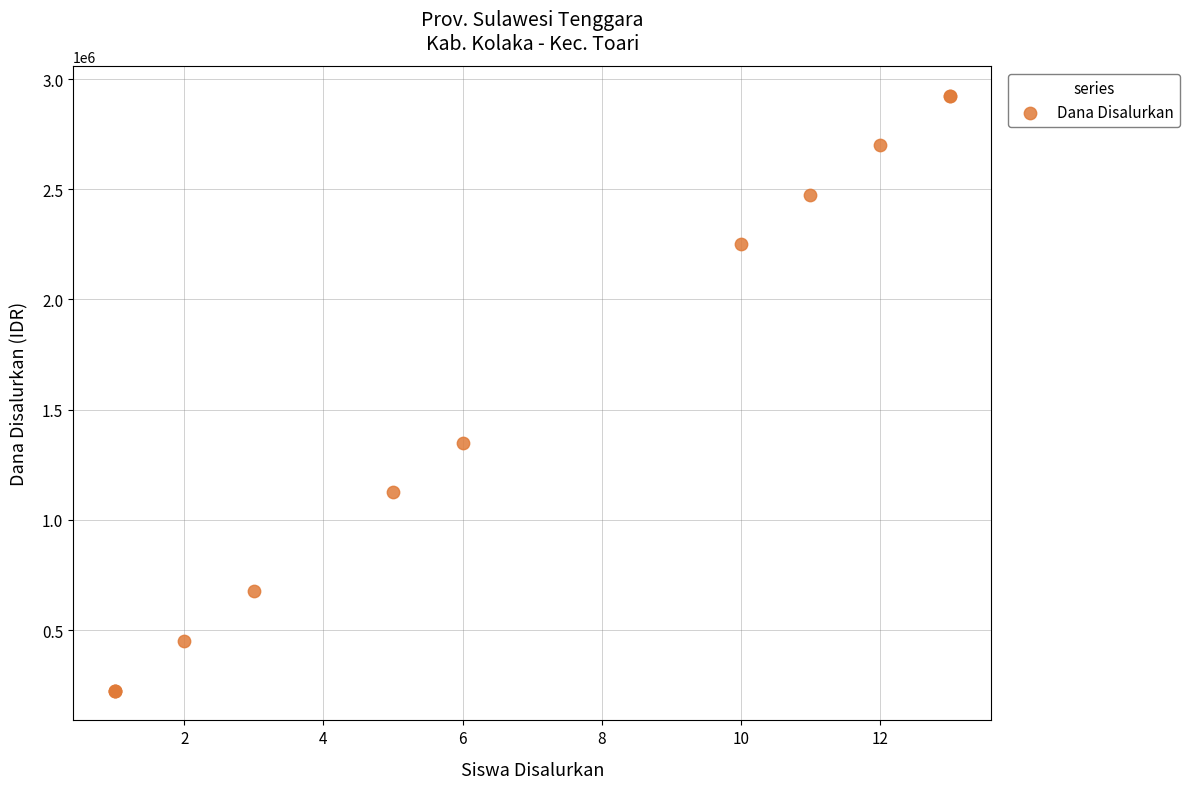

What Y value in the scatter plot is closest to 1575000?

1350000